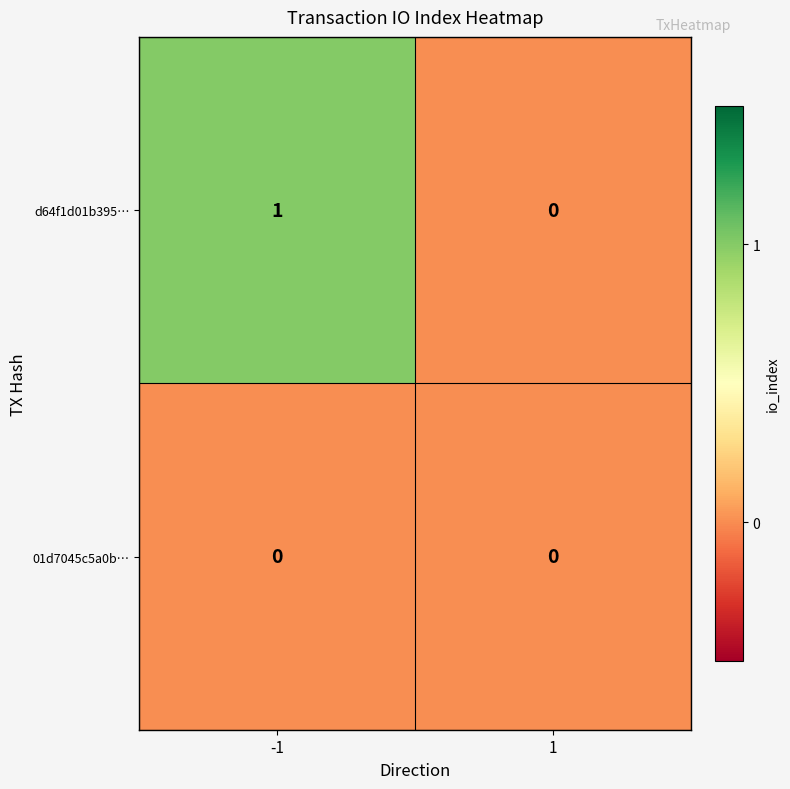

At which category is the sum across all series the highest?

-1